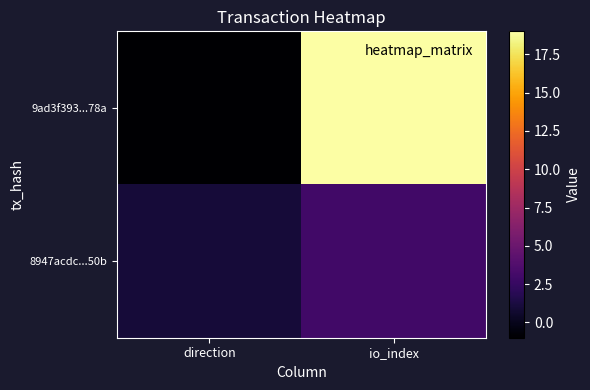

Between direction and io_index, which series saw the biggest shift?

9ad3f393...78a